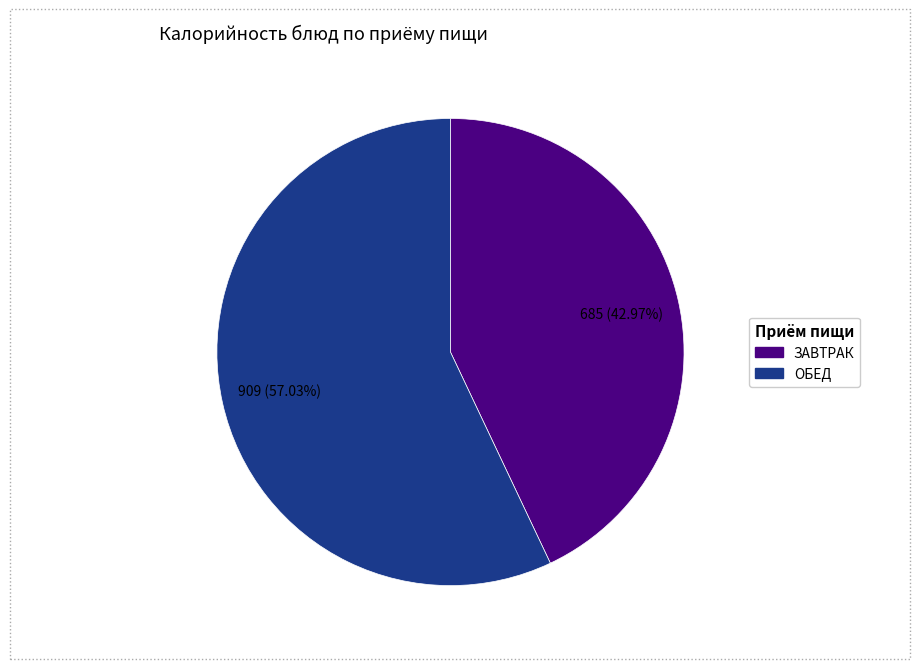

Does any single category account for the majority?

Yes